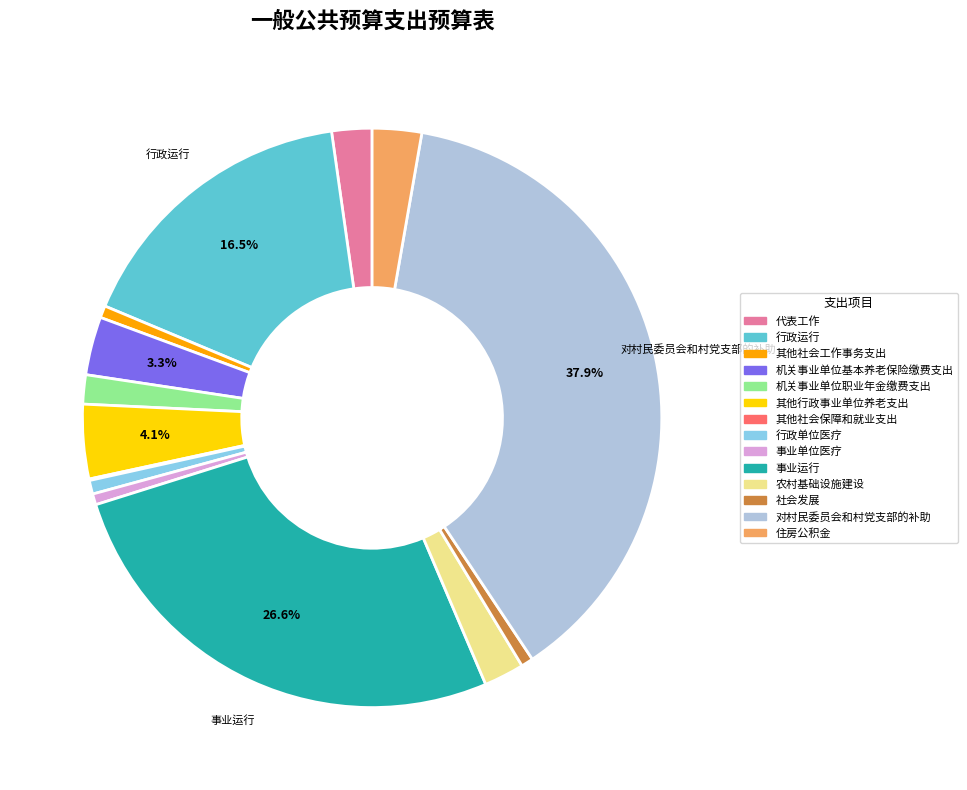

Approximately how many times larger is the value at 事业运行 compared to 事业单位医疗?

43.6